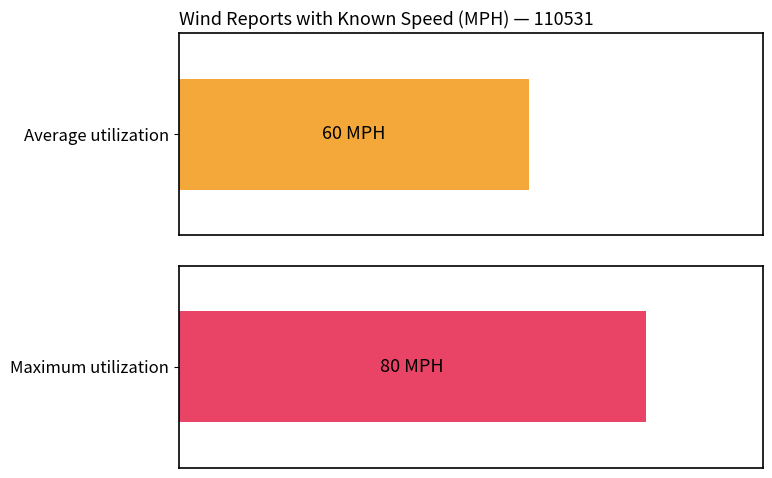

At how many categories does at least one series exceed 76?

1